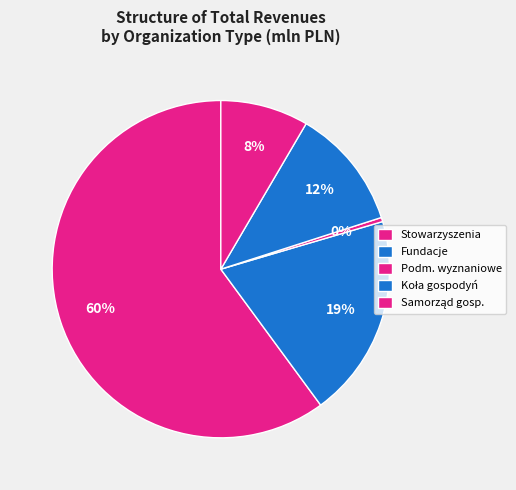

To the nearest percent, what portion does Fundacje represent?

19%